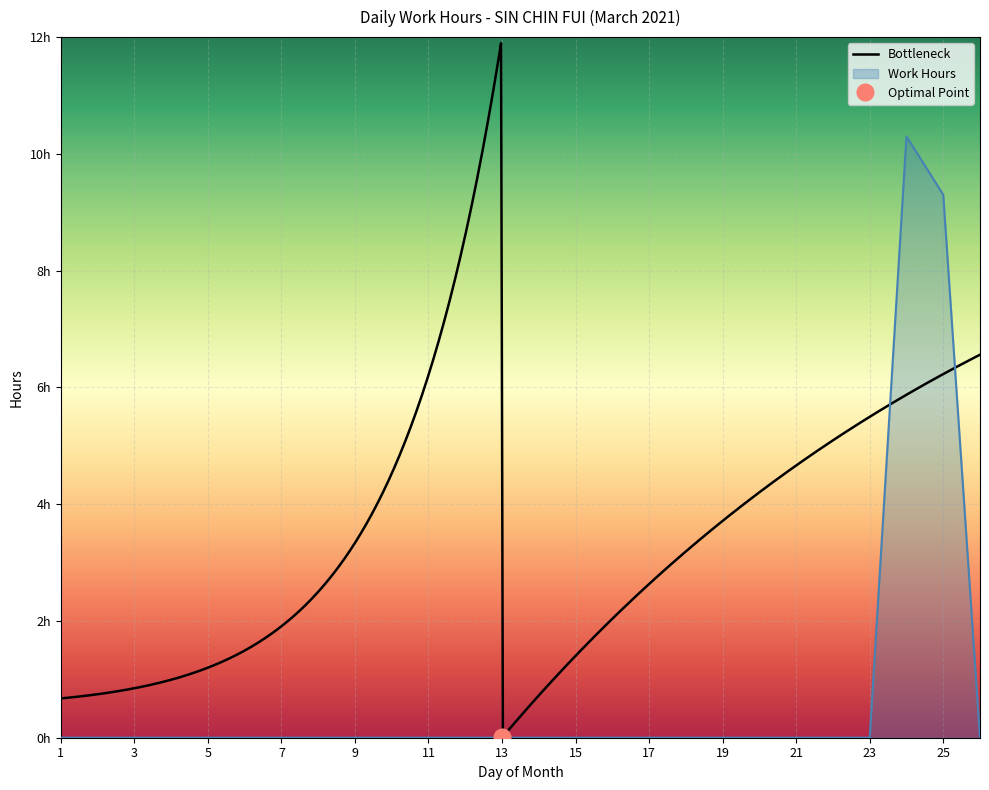

Reading right to left, list all the values displayed in this chart.

26=0.0	25=9.3	24=10.3	23=0.0	22=0.0	21=0.0	20=0.0	19=0.0	18=0.0	17=0.0	16=0.0	15=0.0	14=0.0	13=0.0	12=0.0	11=0.0	10=0.0	9=0.0	8=0.0	7=0.0	6=0.0	5=0.0	4=0.0	3=0.0	2=0.0	1=0.0